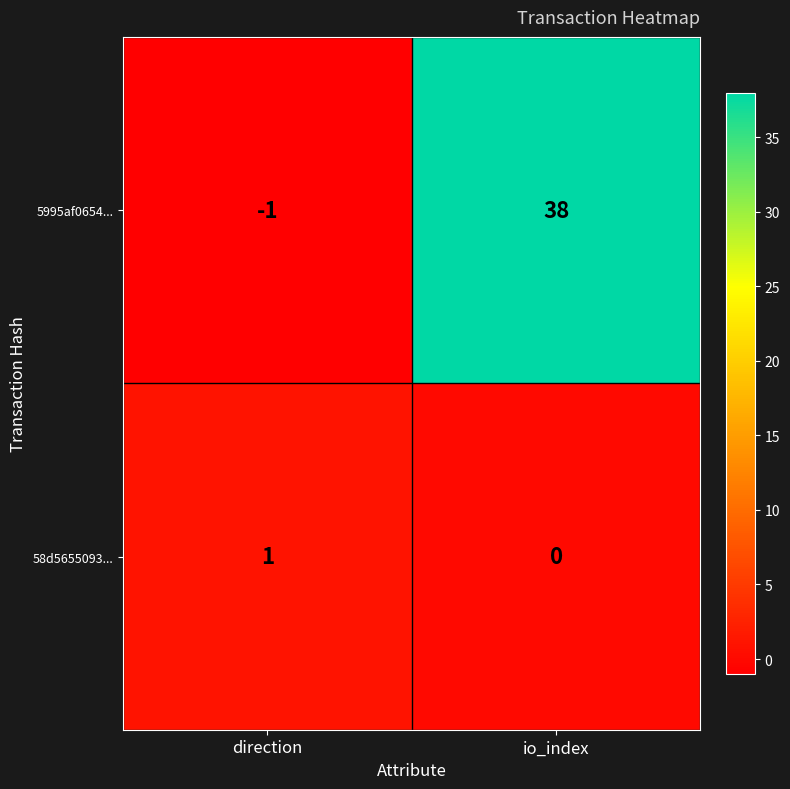

Which label corresponds to the largest value in the chart?

io_index